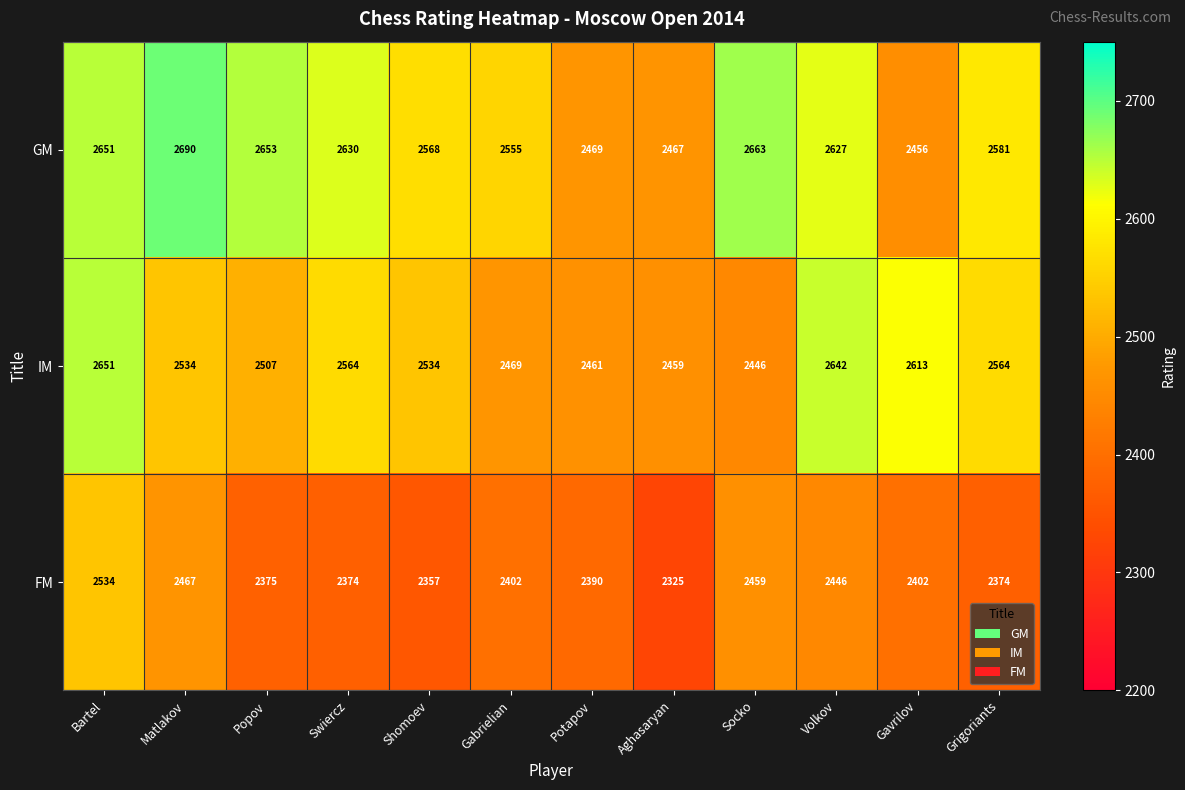

At how many categories does at least one series exceed 2426?

12